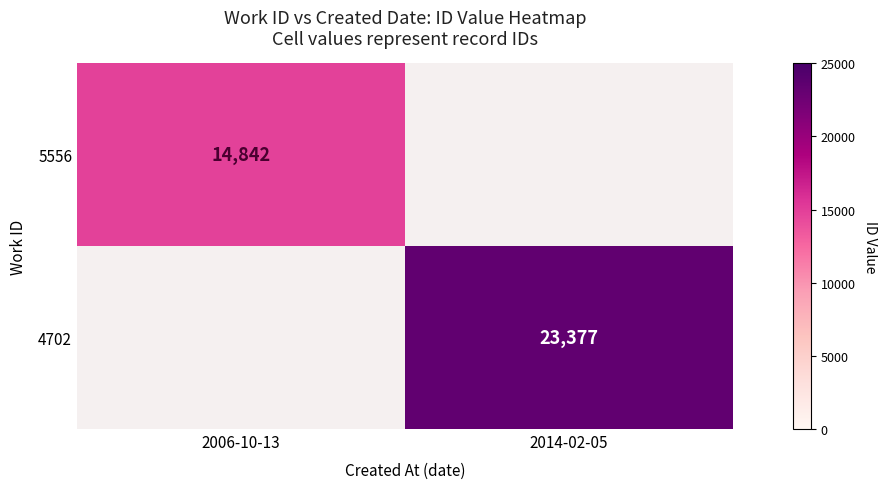

True or false: 4702 has a value of 11896 at 2014-02-05.

False